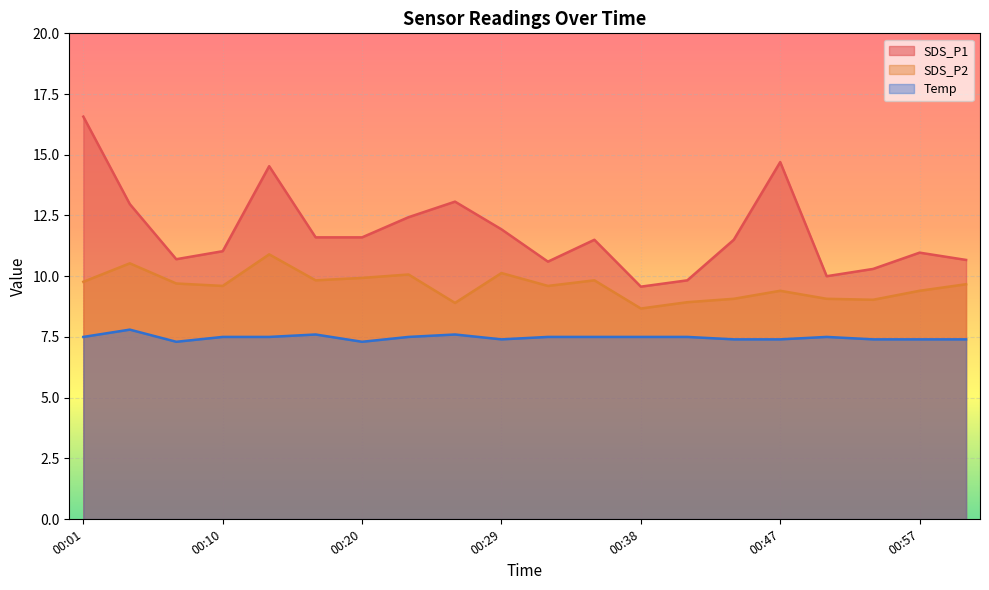

True or false: Temp and SDS_P2 cross at least once.

False